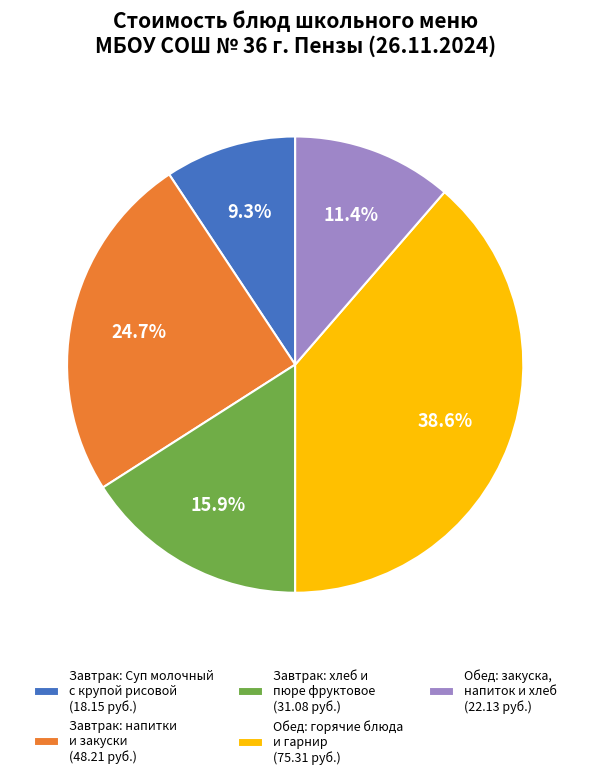

Rank the categories by value from highest to lowest.

Обед: горячие блюда и гарнир (75.31 руб.), Завтрак: напитки и закуски (48.21 руб.), Завтрак: хлеб и пюре фруктовое (31.08 руб.), Обед: закуска, напиток и хлеб (22.13 руб.), Завтрак: Суп молочный с крупой рисовой (18.15 руб.)